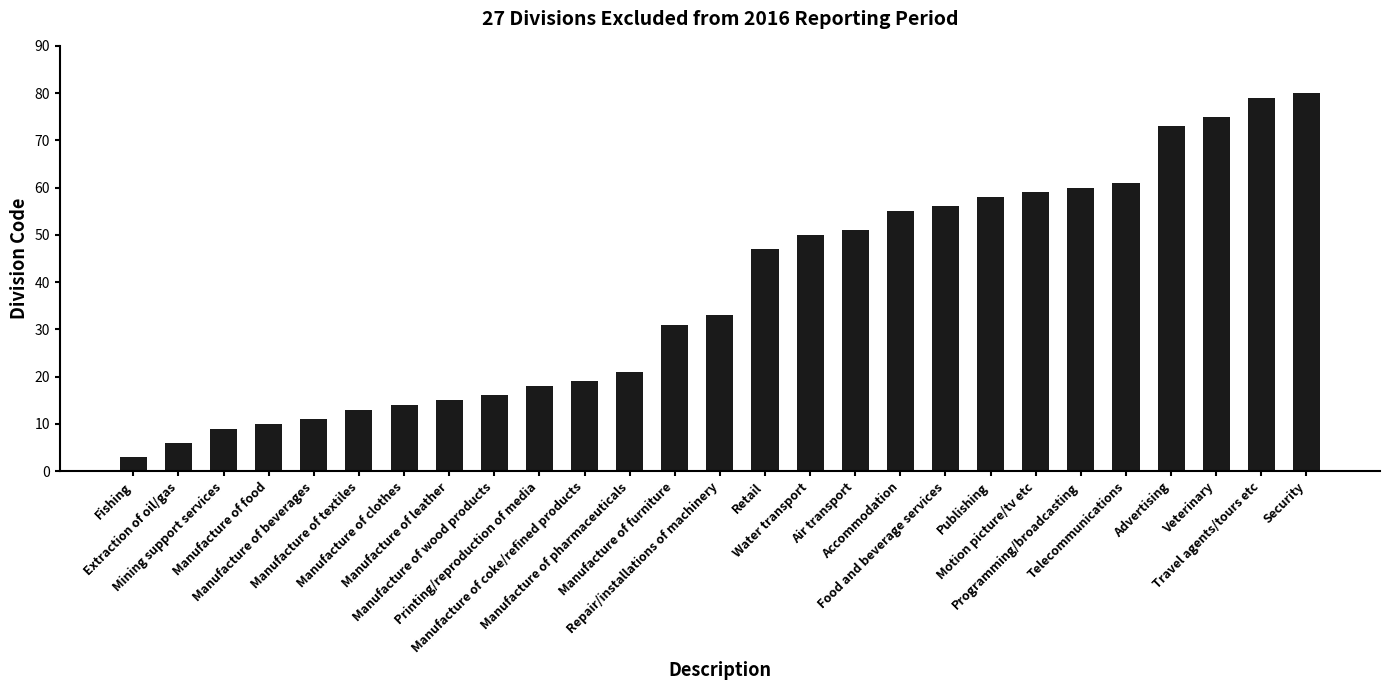

Are the bars horizontal?

No